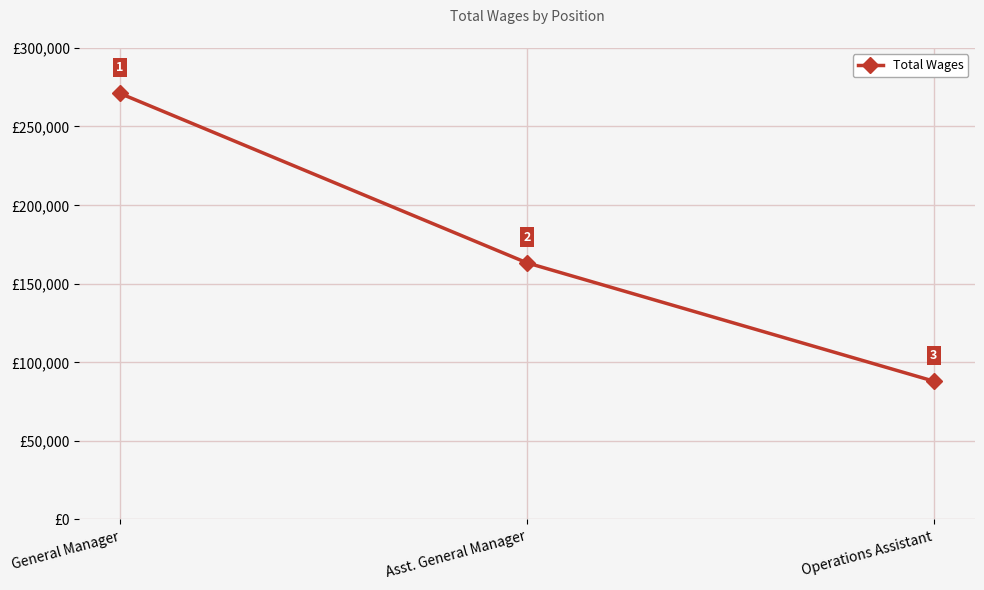

Count the values in the range 87957 to 270973.

3